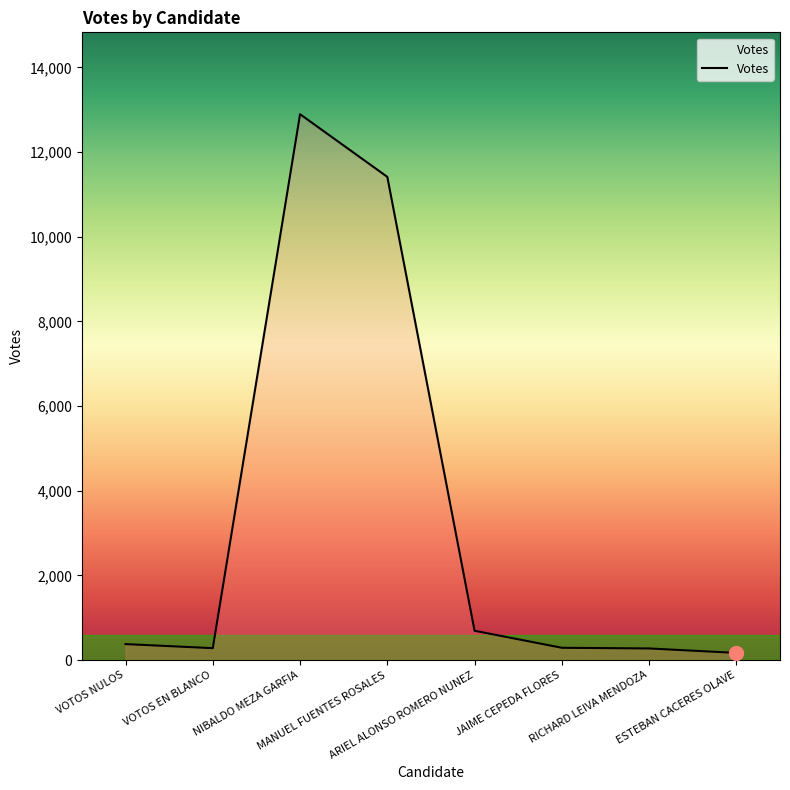

What is the sum of all values?

26389